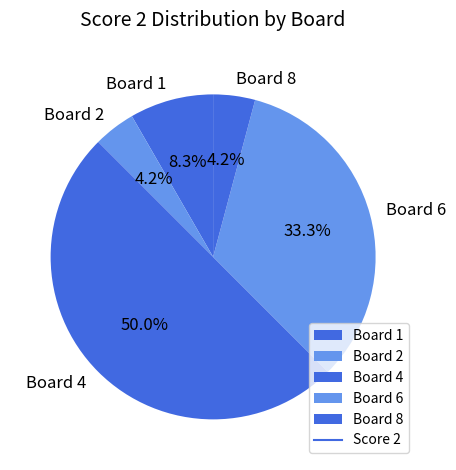

What is the largest slice in the pie chart?

Board 4